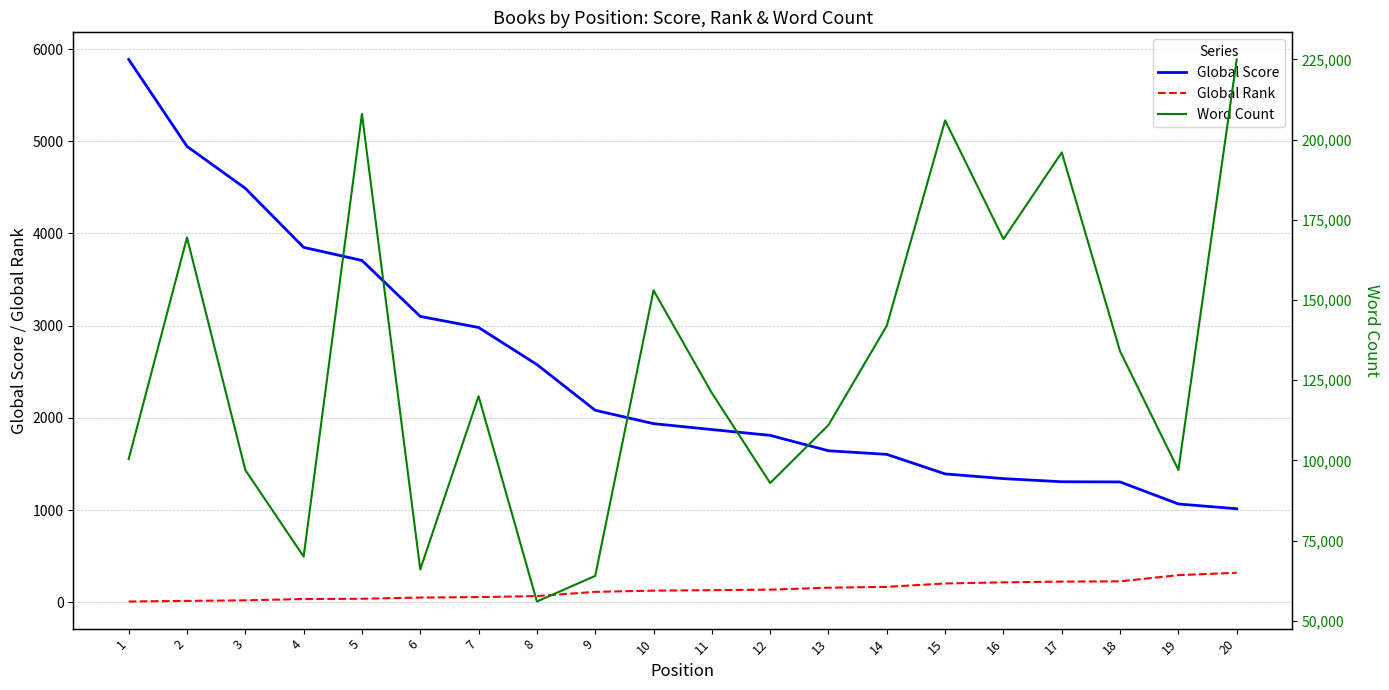

Reading left to right, list all the values displayed in this chart.

Global Score: 5887	4944	4489	3849	3707	3100	2980	2578	2082	1937	1873	1810	1643	1604	1392	1341	1307	1305	1066	1014
Global Rank: 8	15	21	35	38	51	56	67	113	126	131	137	158	167	204	216	224	227	294	320
Word Count: 100388	169481	97000	70000	208000	66000	120000	56000	64000	153000	121000	92944	111025	142000	206000	169000	196000	134000	97000	225000